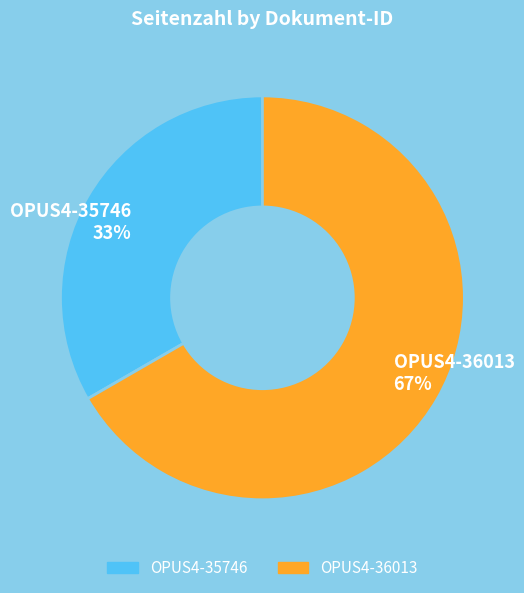

To the nearest percent, what is the average slice percentage?

50%